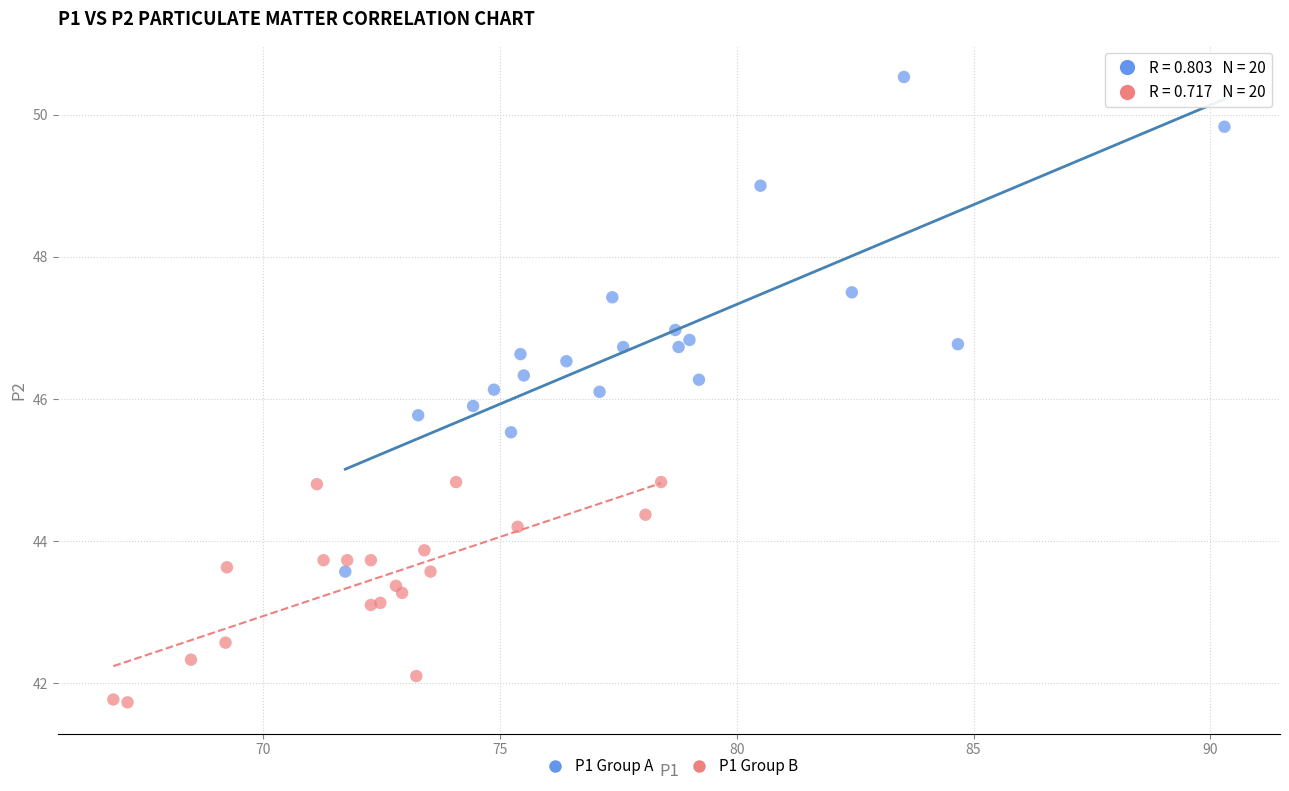

Which series contains the highest Y value?

P1 Group A